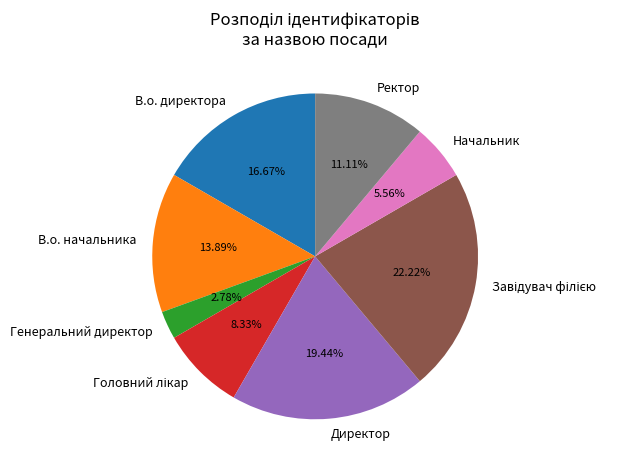

Which slice is the smallest?

Генеральний директор